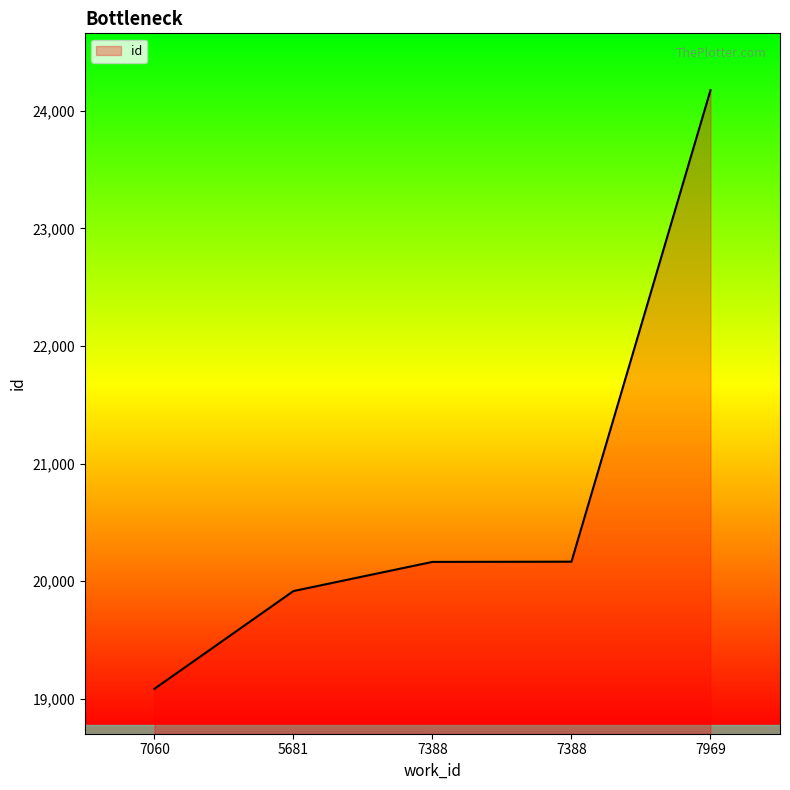

What is the maximum value shown in the chart?

24176